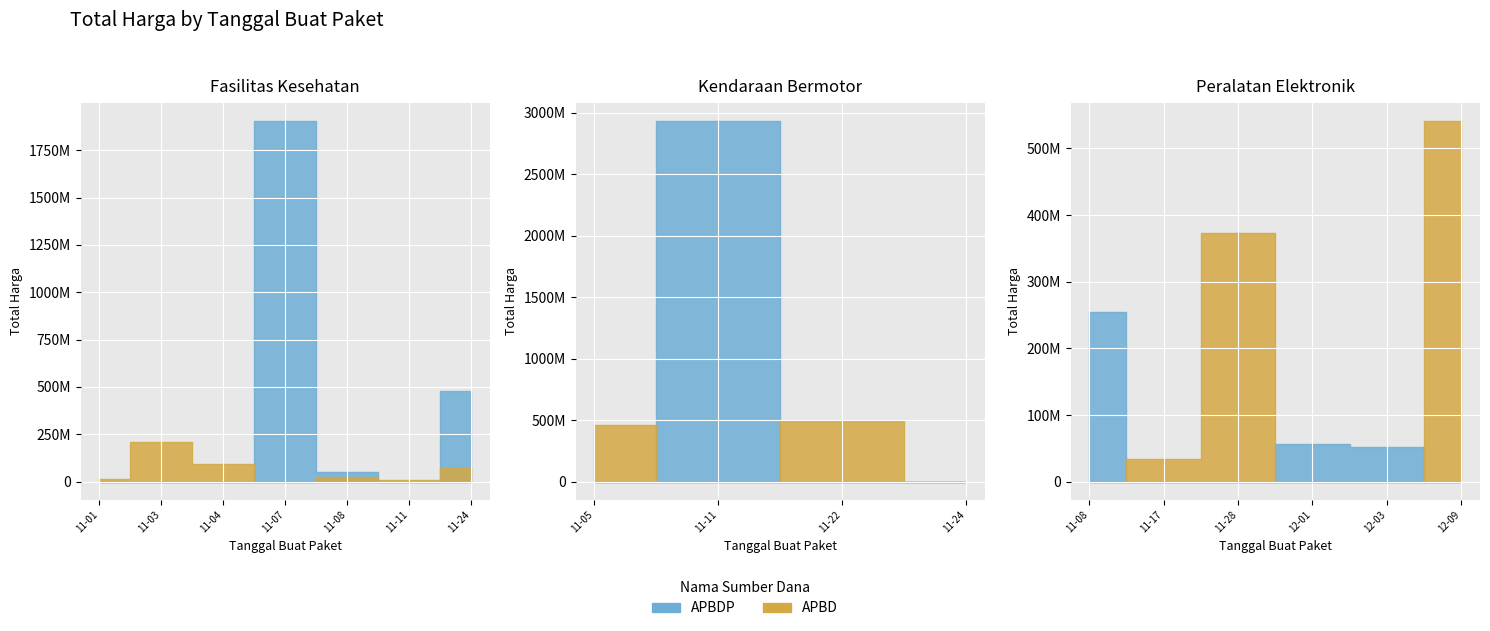

At how many categories does at least one series exceed 1958584394?

1